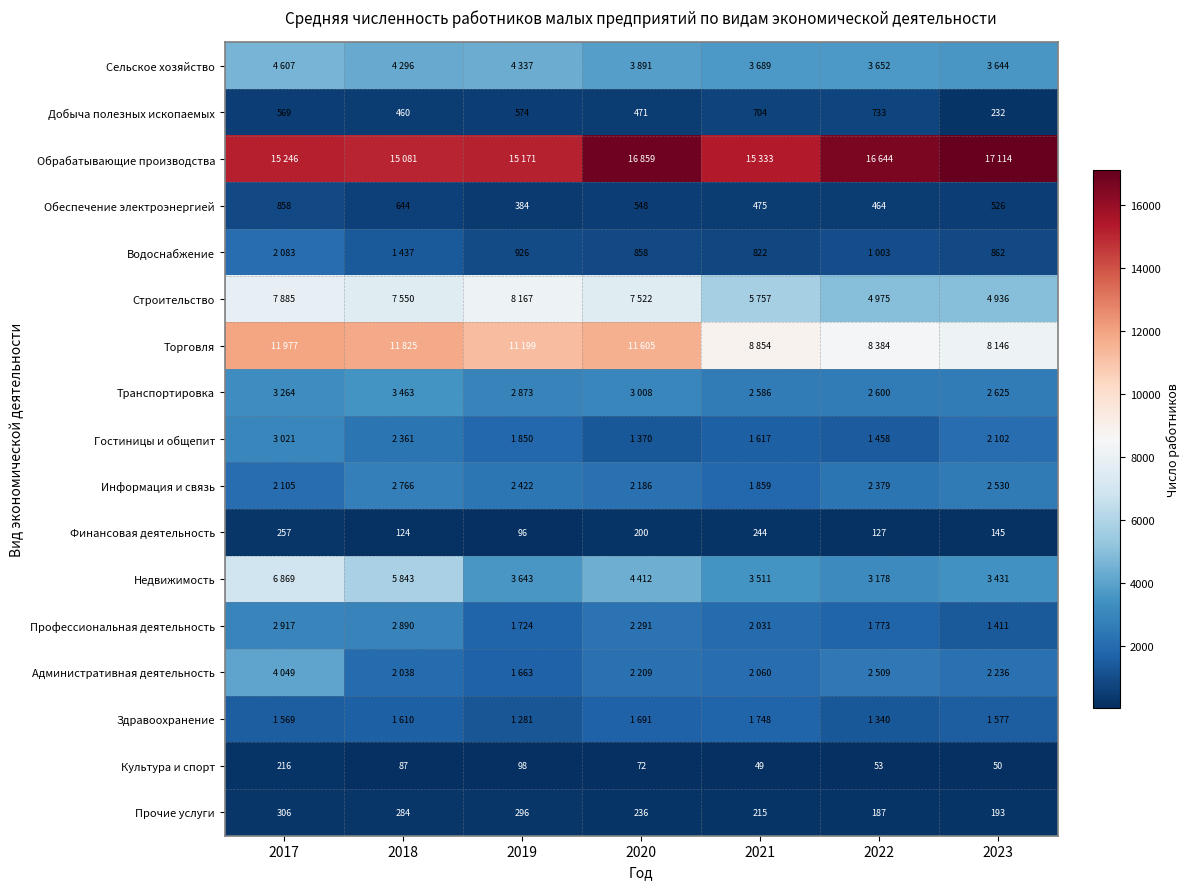

What is the difference between the maximum and minimum values in the Культура и спорт series?

167